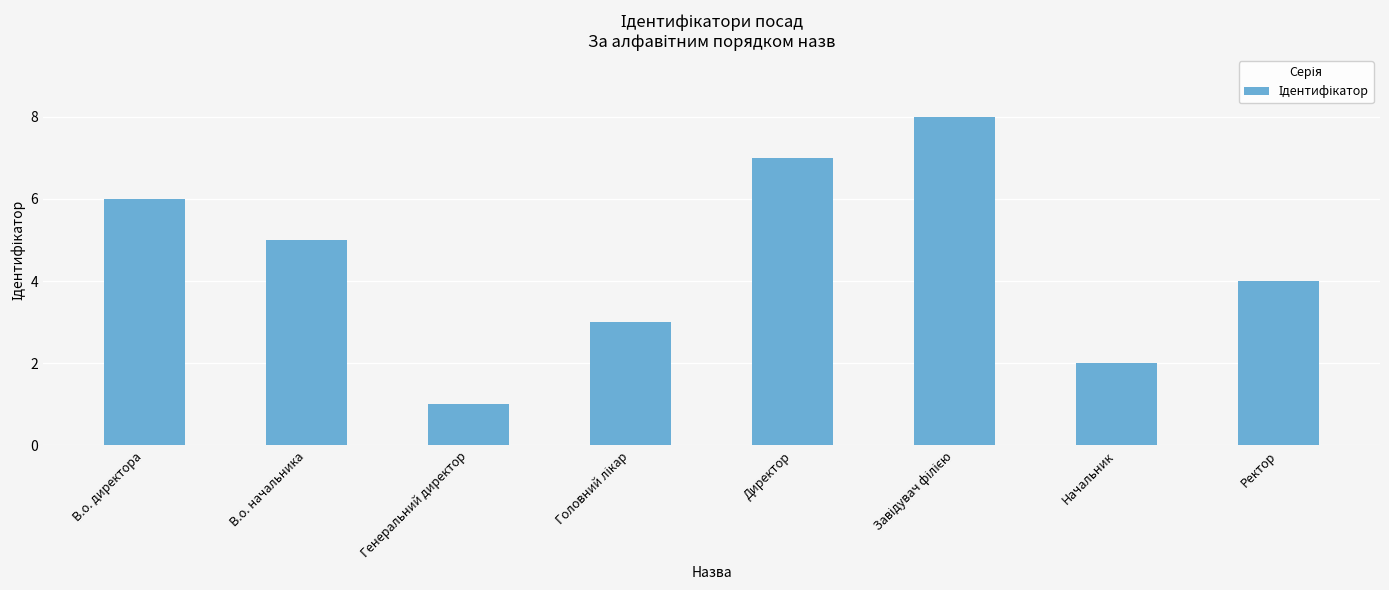

What is the maximum value shown in the chart?

8